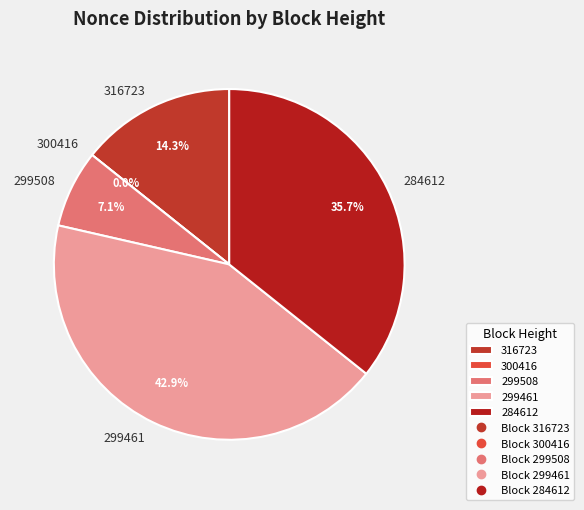

How many slices are in this pie chart?

5